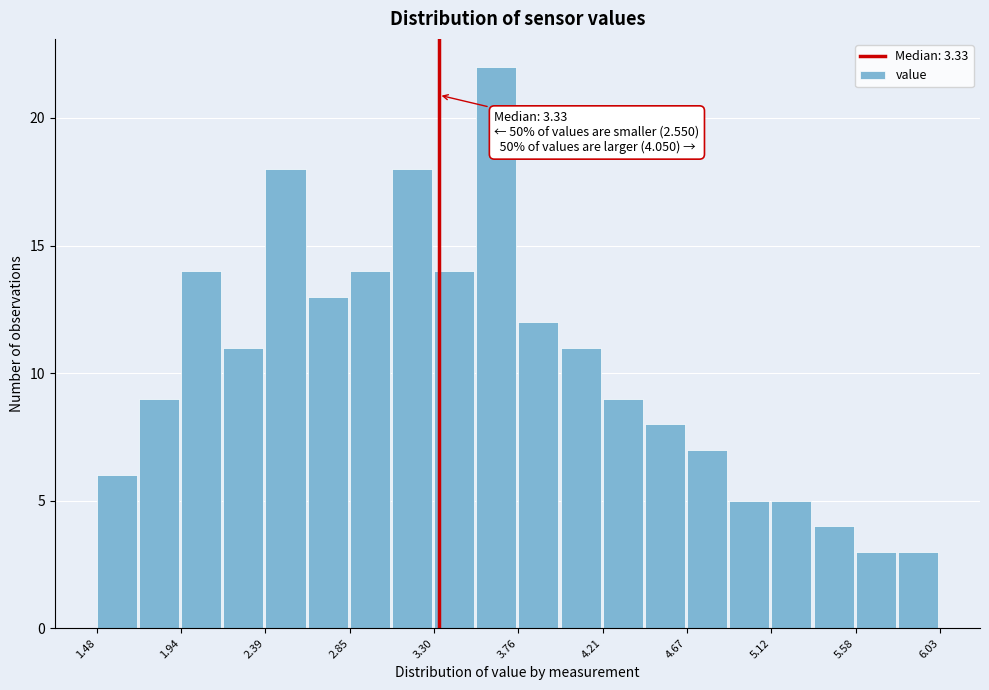

Over which range of the x-axis is the bar tallest?

3.55 to 3.75